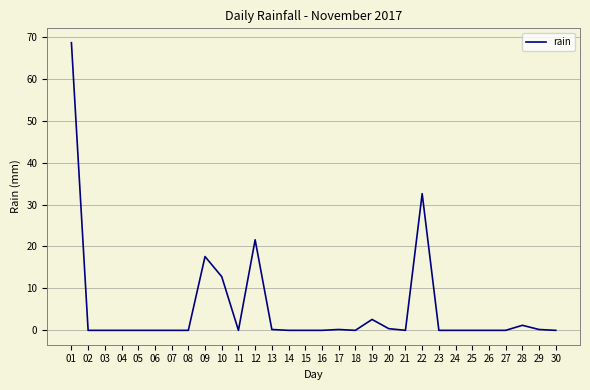

What is the average value?

5.3